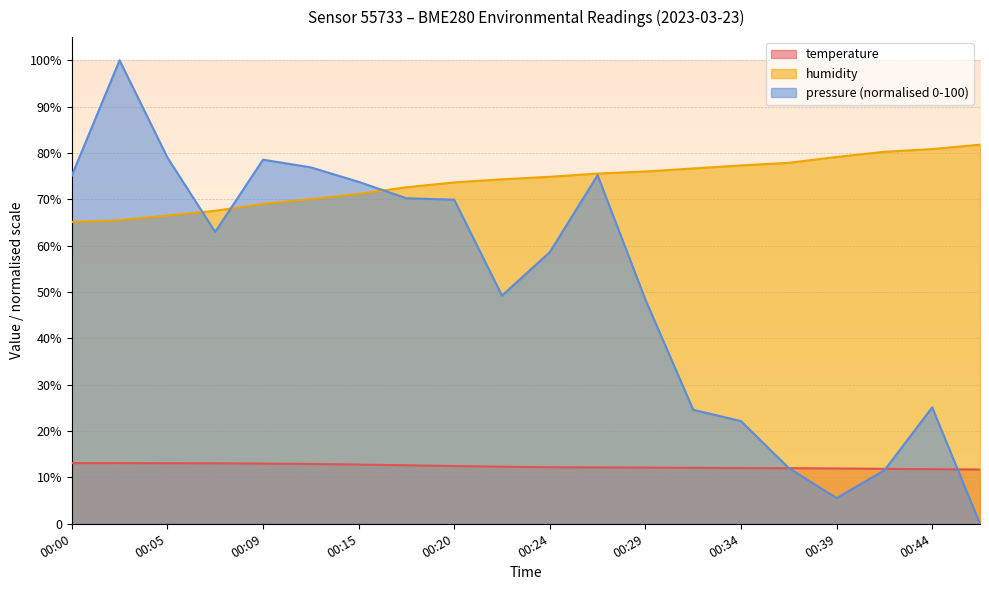

How many values in pressure_kPa are above zero?

19